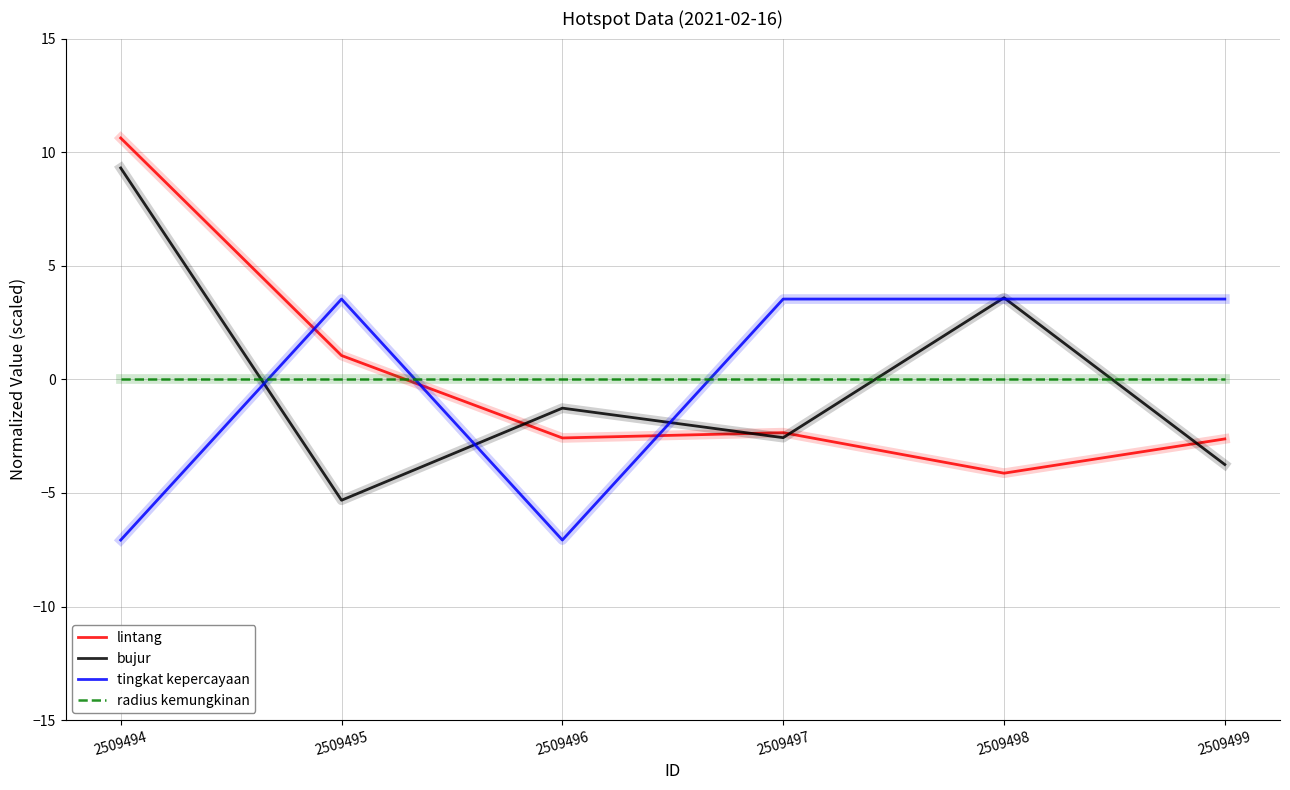

Rank the series by their maximum value, from highest to lowest.

lintang, bujur, tingkat kepercayaan, radius kemungkinan